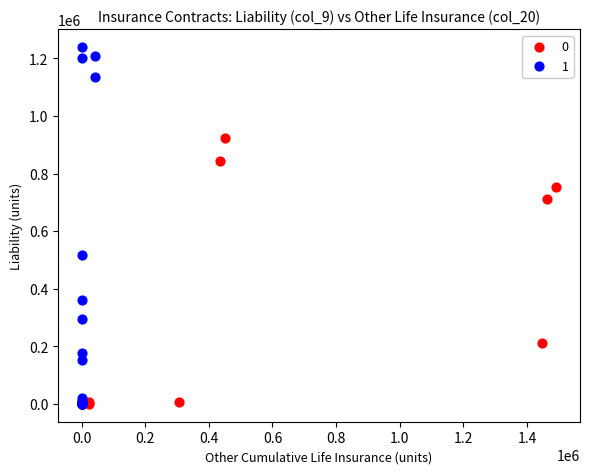

Which series has the largest Y range (max minus min)?

1